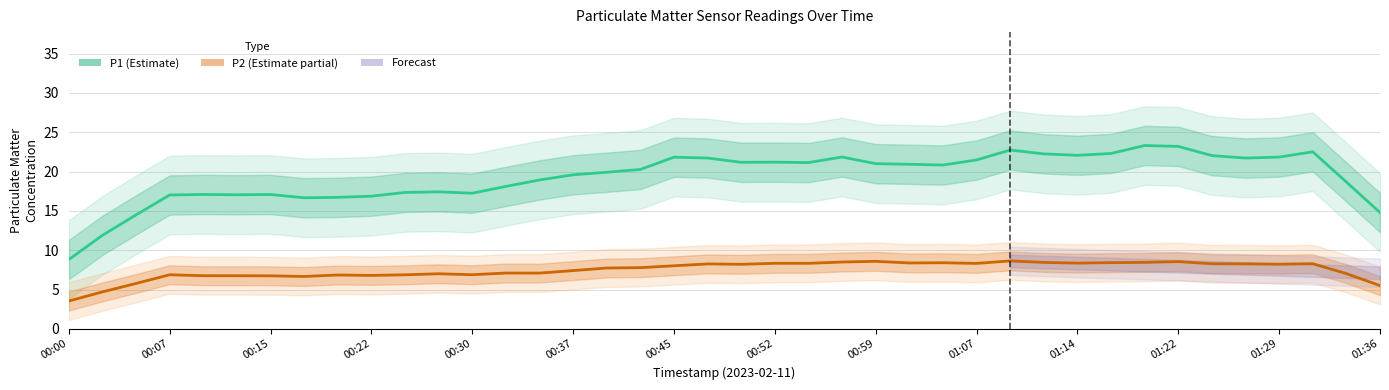

Does the chart have visible grid lines?

Yes